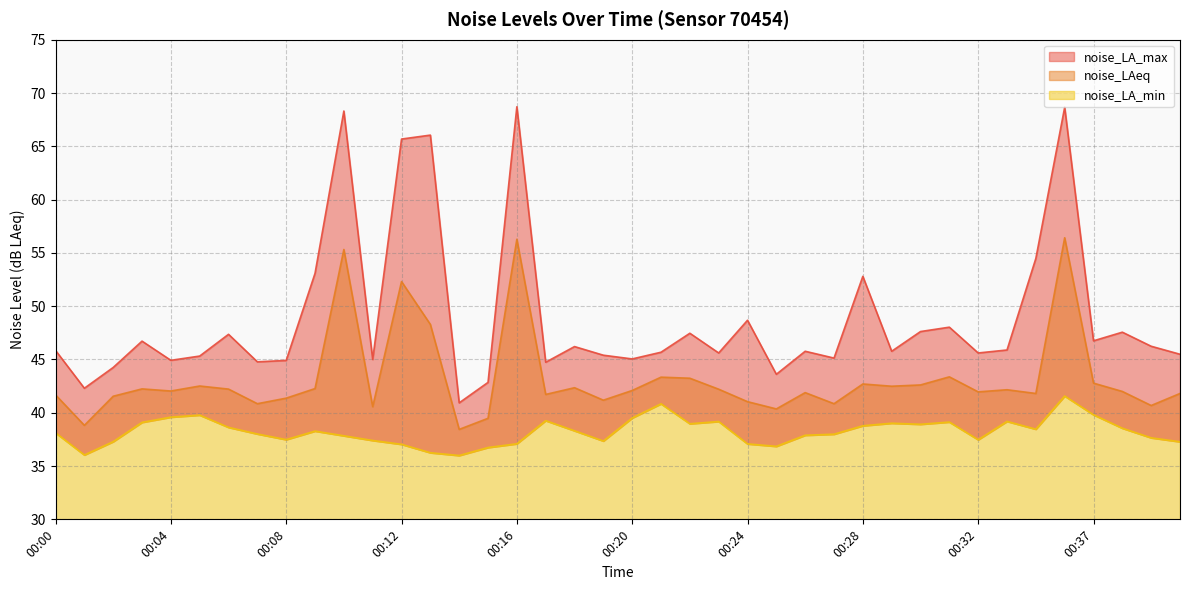

Between 00:03 and 00:10, which series saw the biggest shift?

noise_LA_max